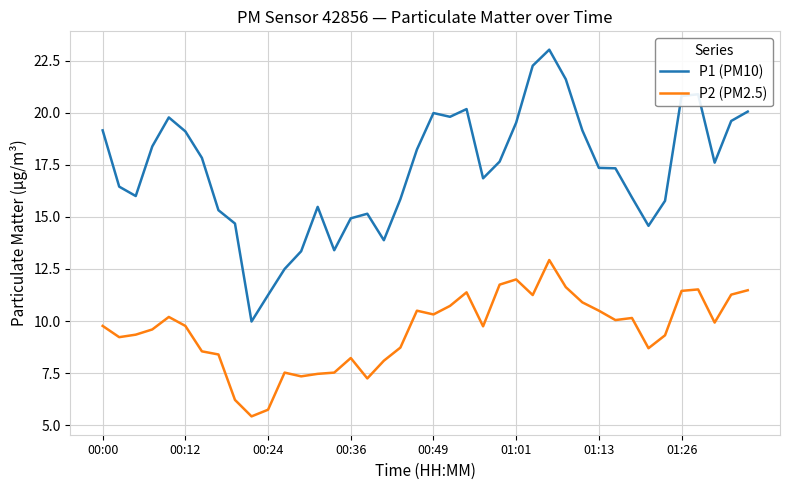

List the series in order of their peak value, lowest first.

P2 (PM2.5), P1 (PM10)